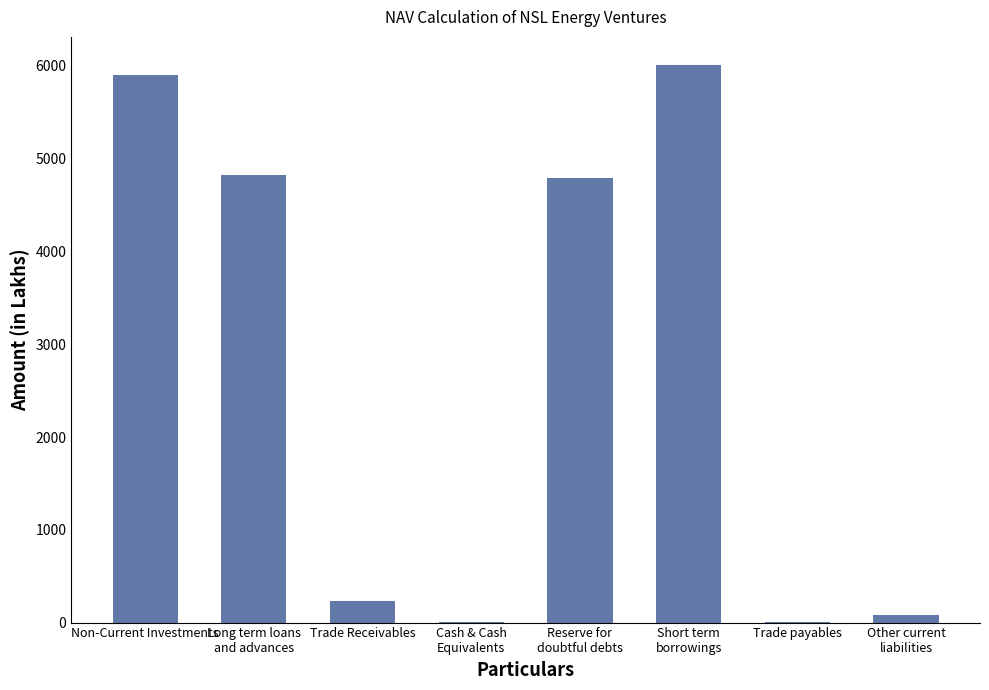

Are the bars horizontal?

No